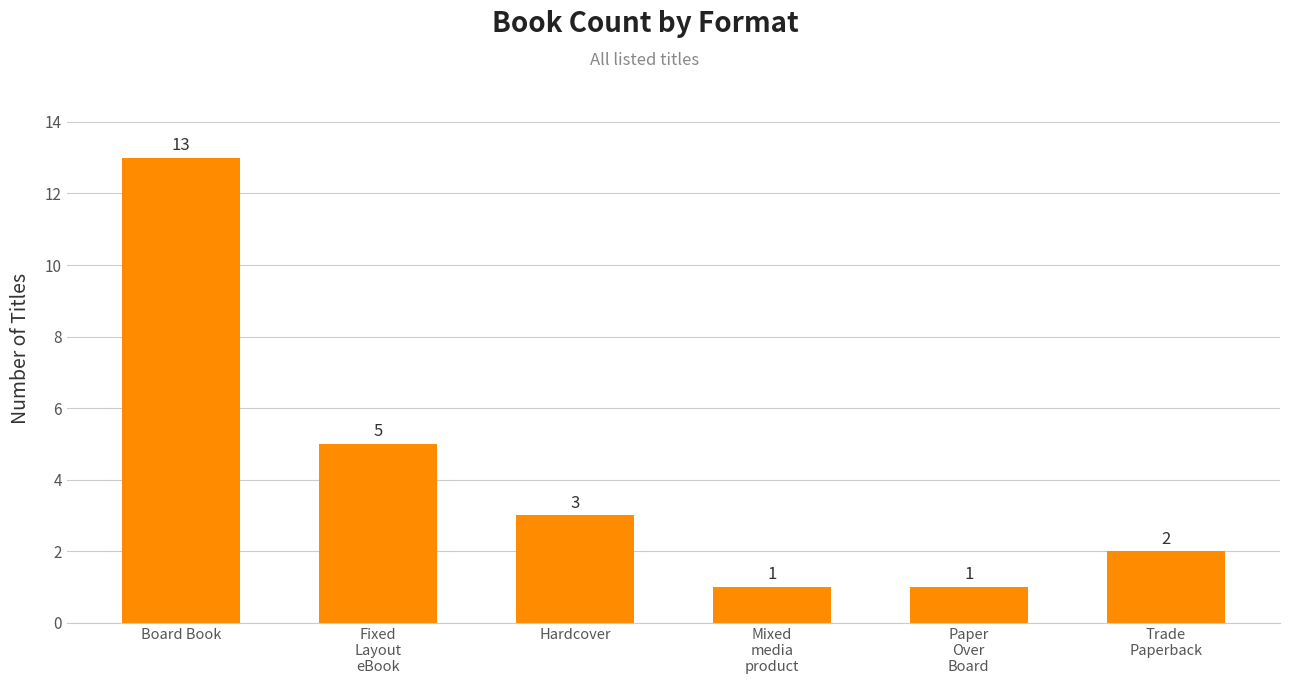

How many bars are there in total?

6